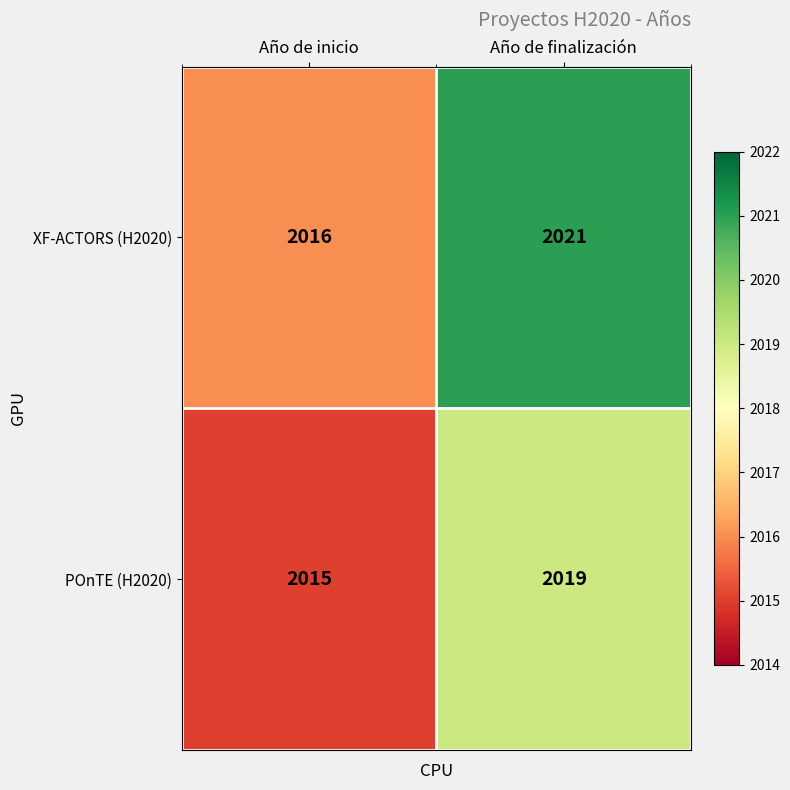

Rank the categories by XF-ACTORS (H2020) value from highest to lowest.

Año de finalización, Año de inicio